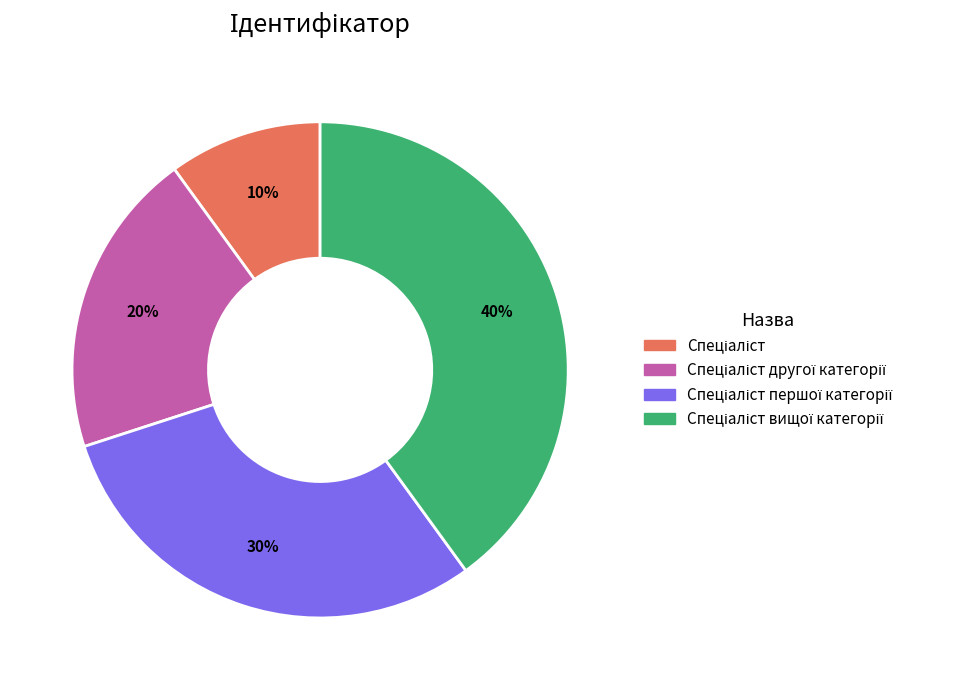

Is there a majority slice in this chart?

No